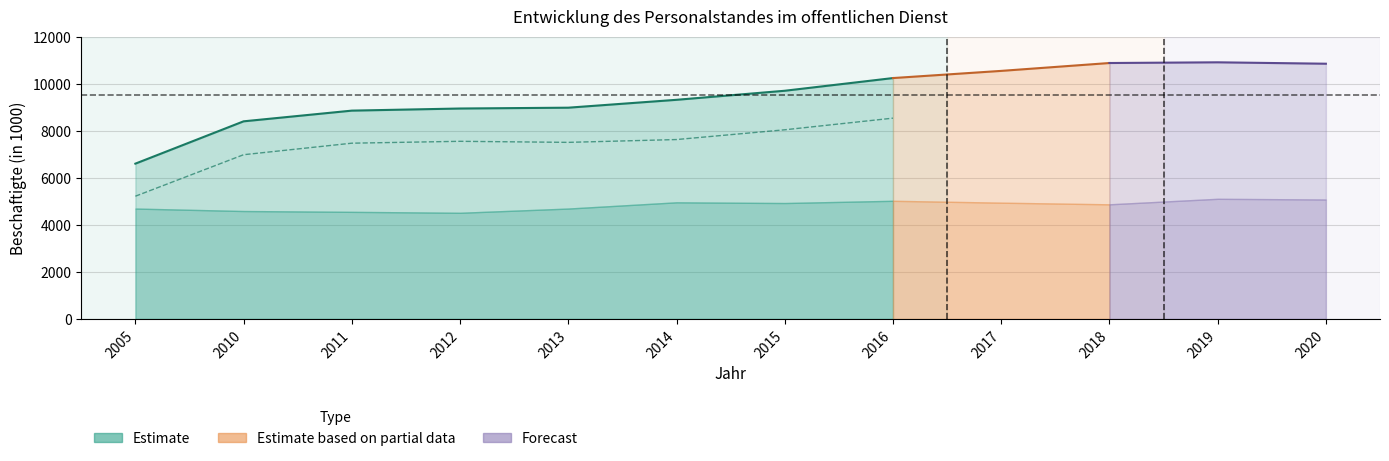

True or false: Einrichtungen and Land zusammen intersect in this chart.

False